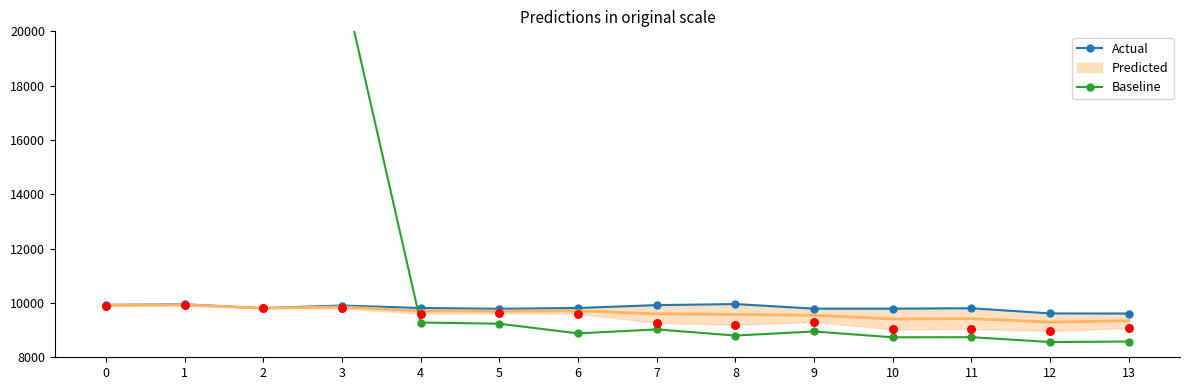

Which series has the largest total across all categories?

Baseline